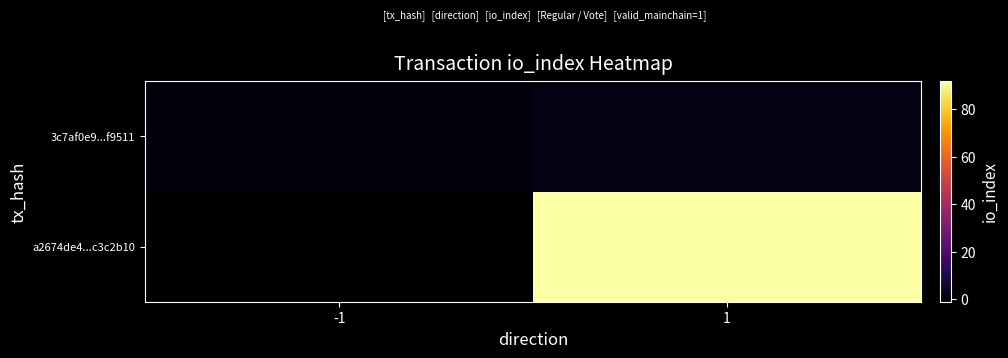

Reading left to right, what are all the values shown in this chart?

a2674de4...c3c2b10: -1=-1	1=92
3c7af0e9...f9511: -1=1	1=2